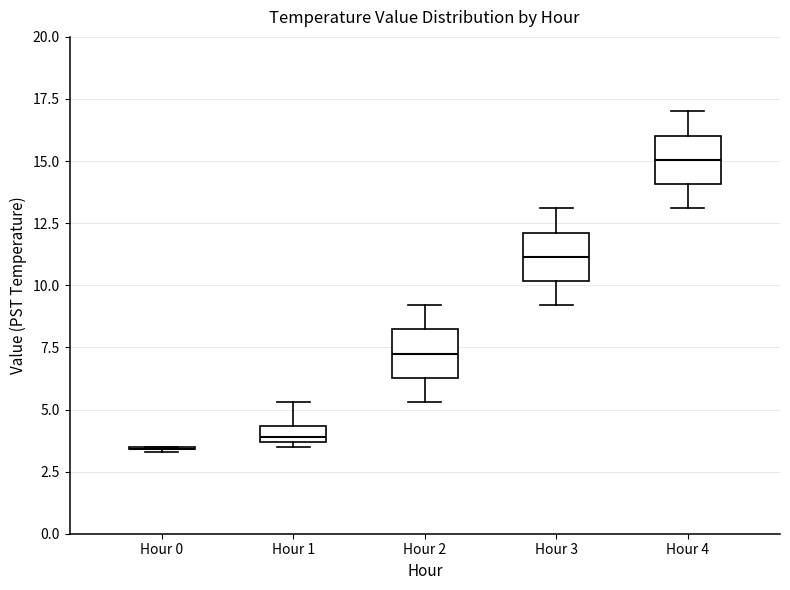

Where is the upper edge of the box for Hour 3 on the y-axis? The values are not printed on the chart, so give them approximately, as read against the axis.

12.0